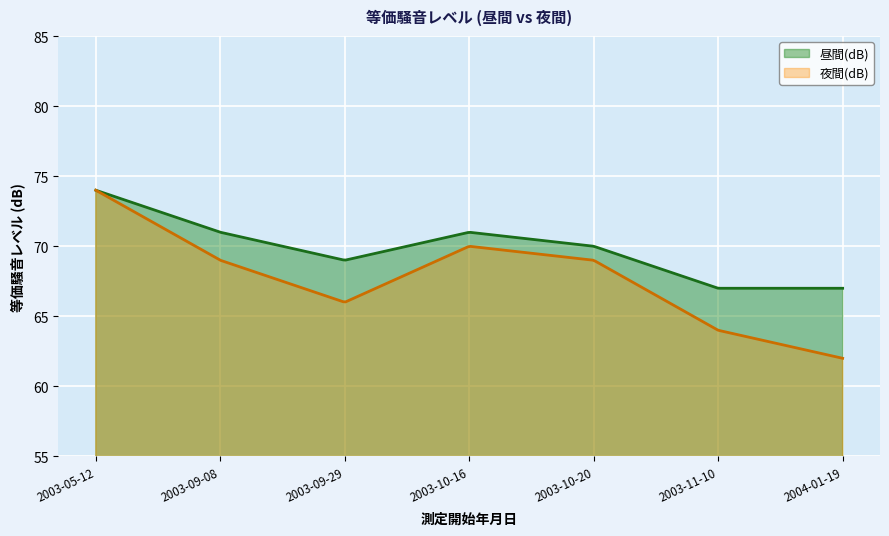

True or false: 夜間(dB) and 昼間(dB) intersect in this chart.

False